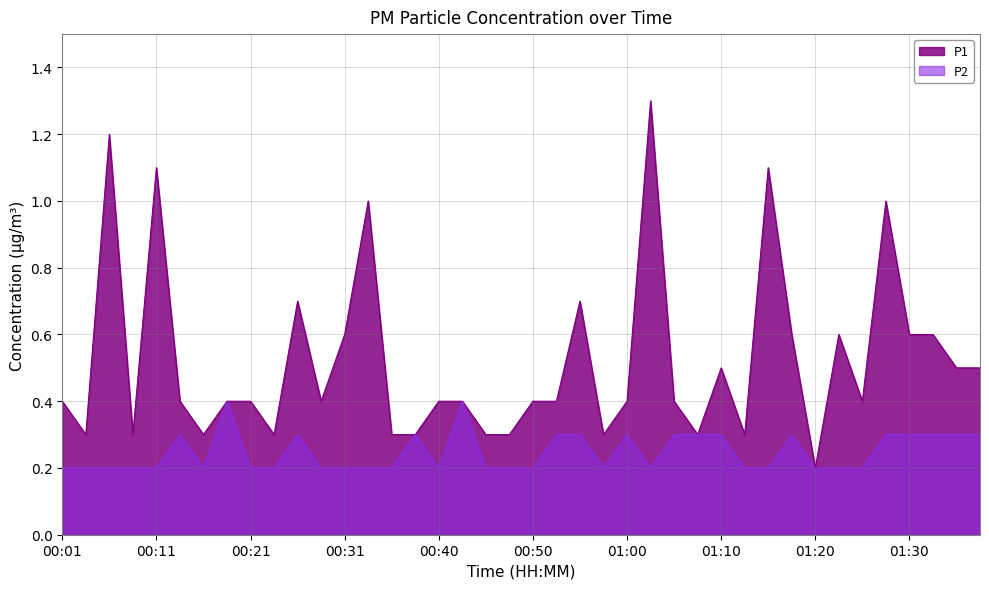

What is the lowest value of the P1 series?

0.2